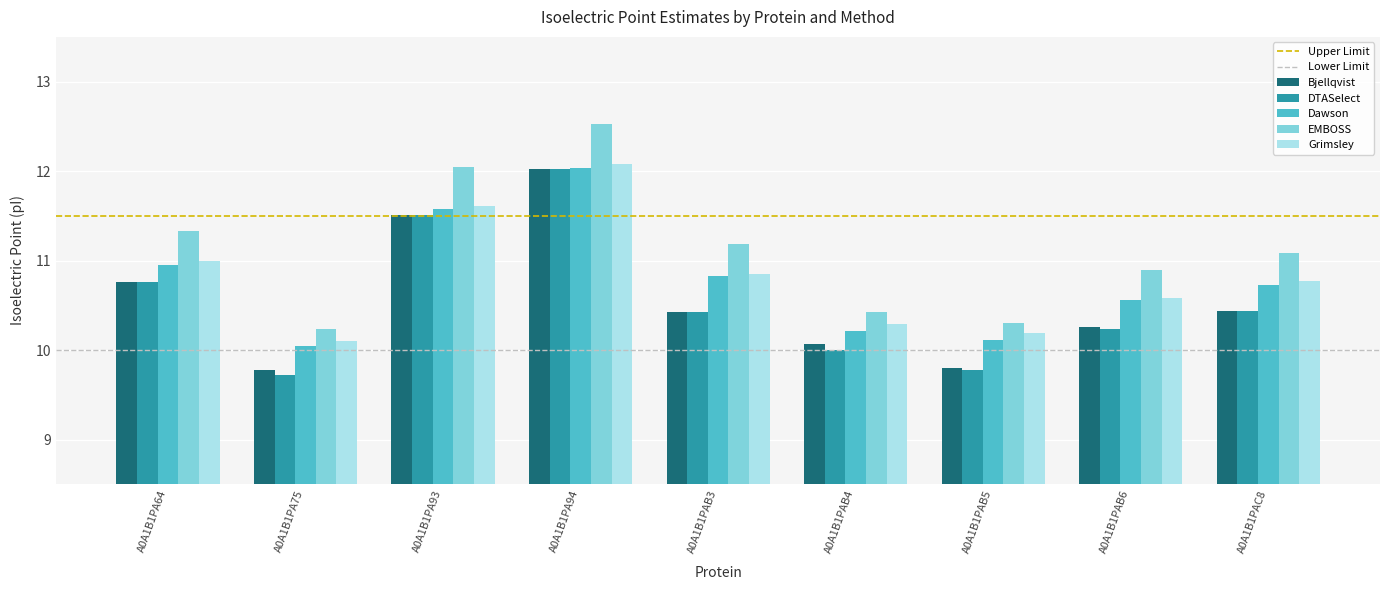

True or false: Dawson has a value of 5.8 at A0A1B1PAB3.

False